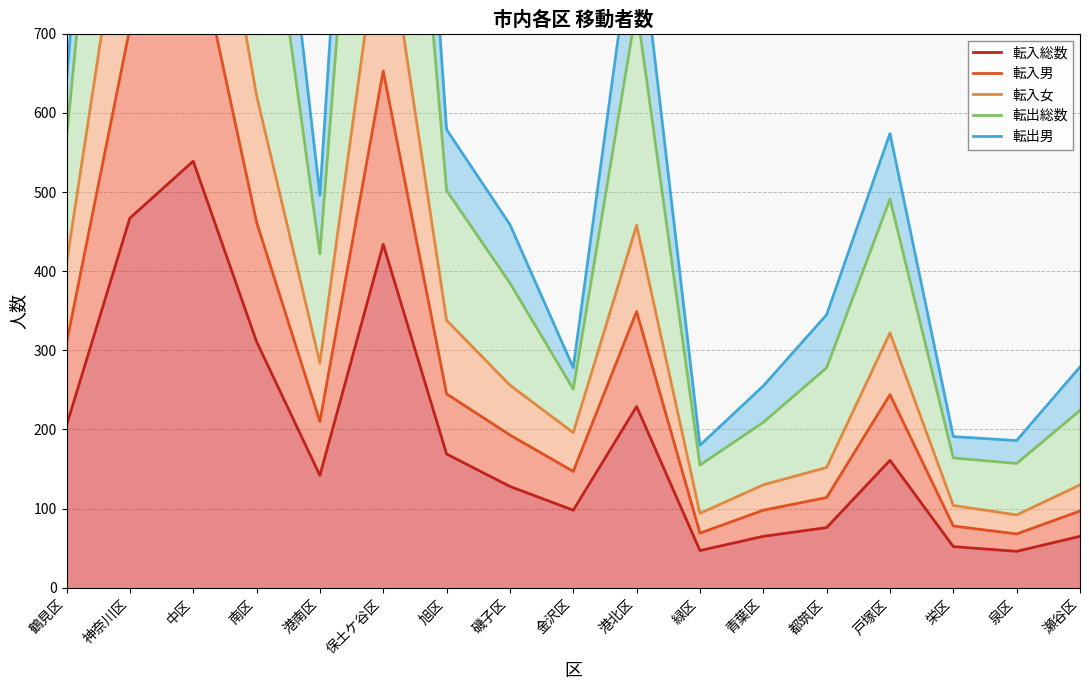

At which label does 転入女 first exceed 284?

鶴見区